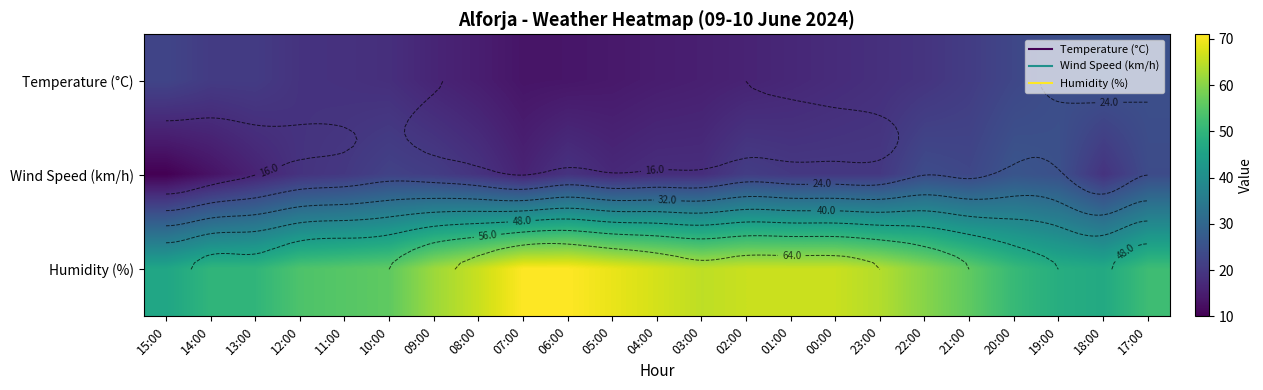

List the labels in order of Temperature (°C) value, largest first.

18:00, 17:00, 19:00, 20:00, 15:00, 21:00, 14:00, 13:00, 22:00, 12:00, 11:00, 23:00, 10:00, 00:00, 01:00, 09:00, 02:00, 03:00, 08:00, 04:00, 05:00, 06:00, 07:00